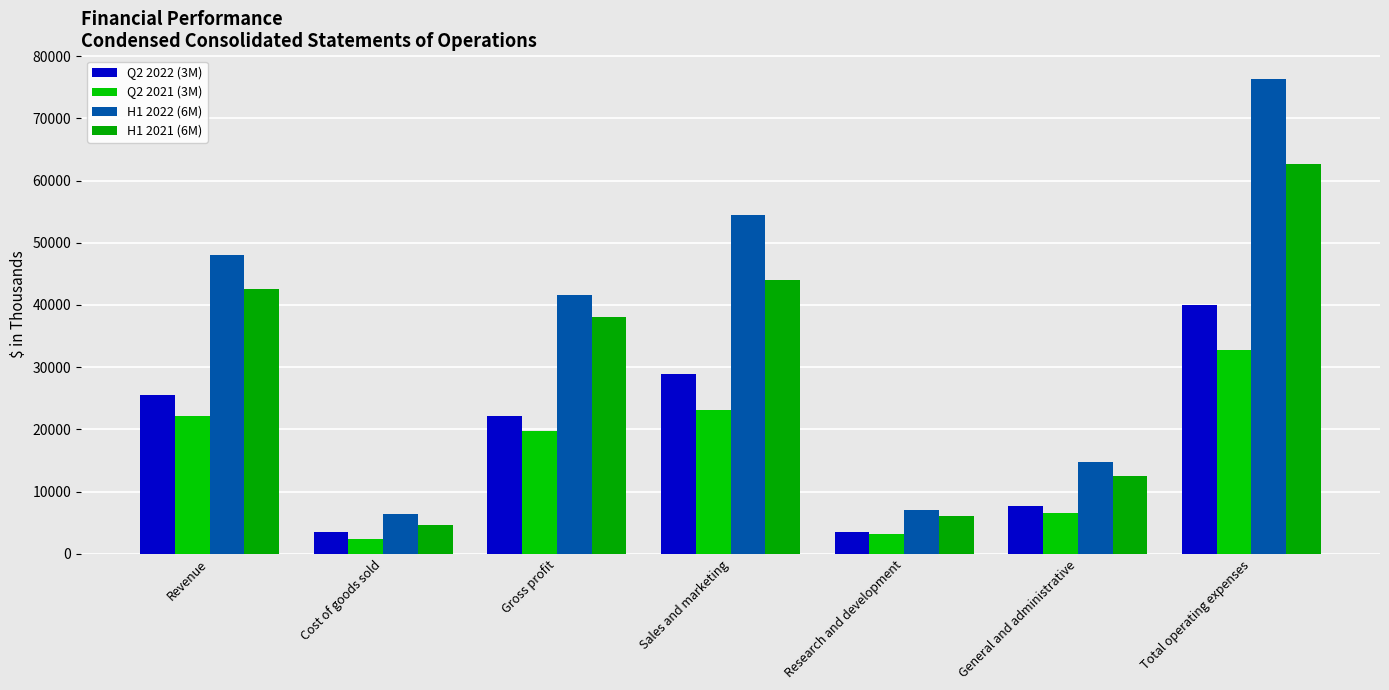

Read the H1 2021 (6M) value at Gross profit, to the nearest 100.

38100